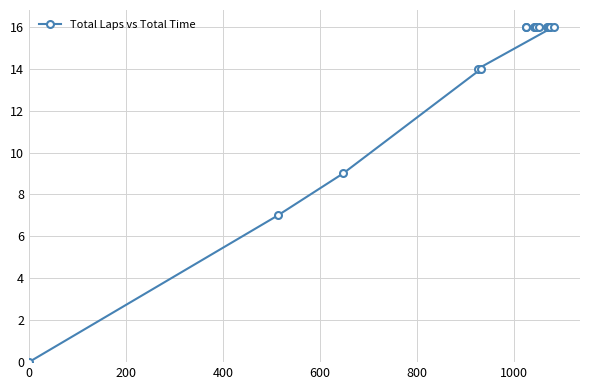

What is the value of the 10th point from the left?

16